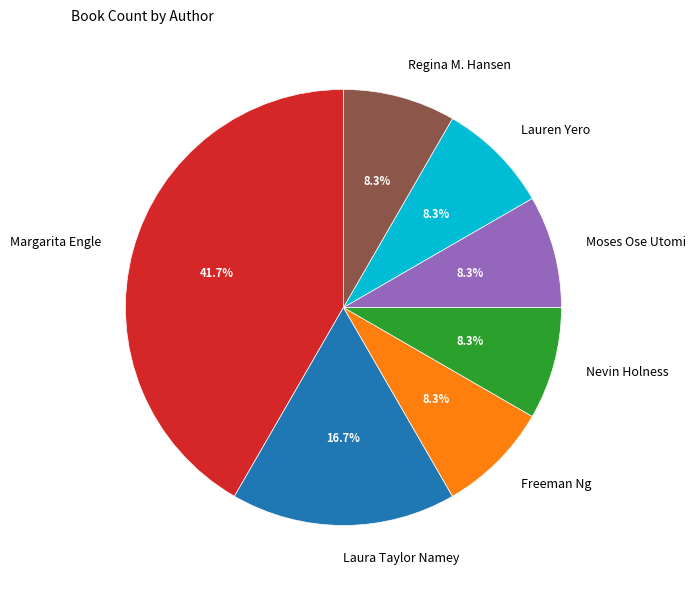

Which category has the biggest portion of the pie?

Margarita Engle